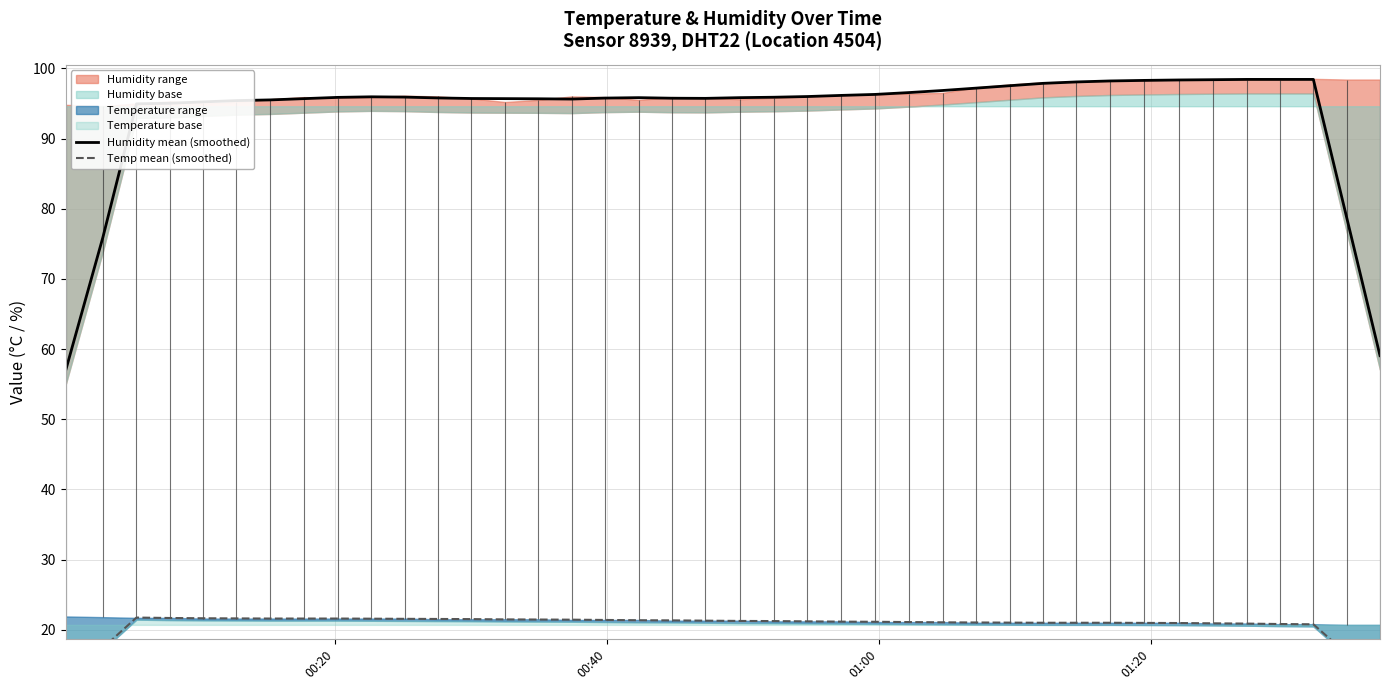

What is the lowest value of the Humidity mean (smoothed) series?

56.9